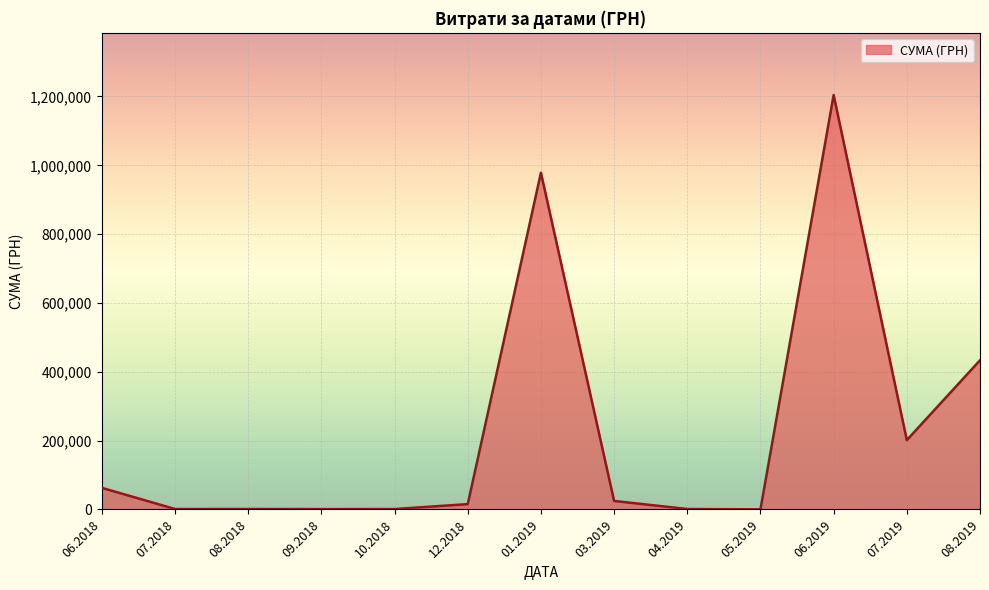

What is the minimum value shown in the chart?

237.1